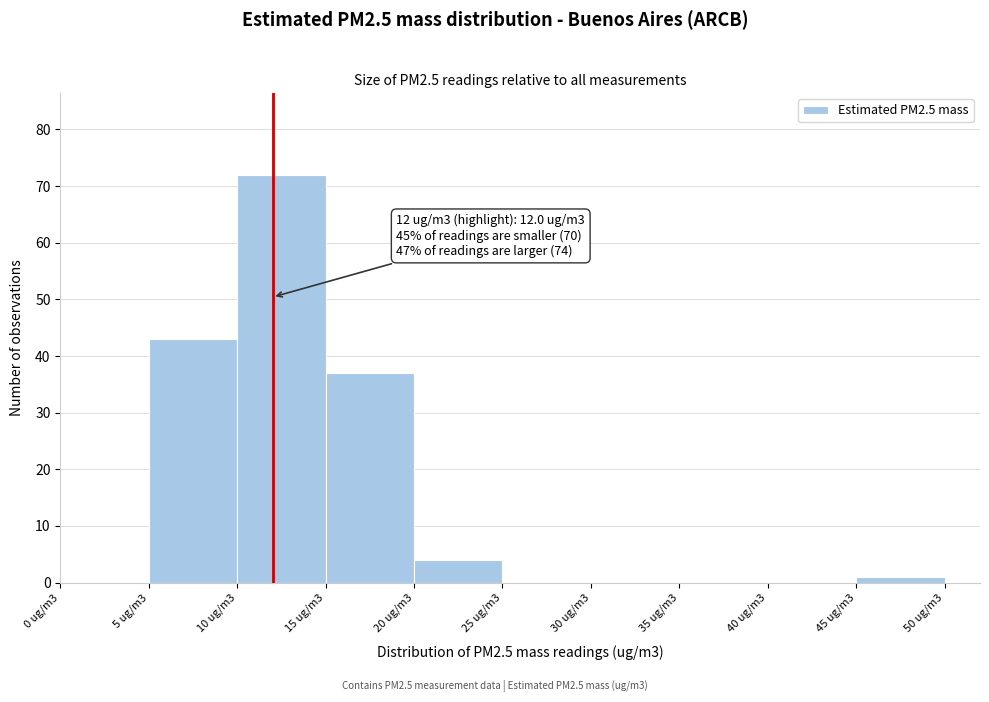

Reading left to right, extract all data points from this chart.

0 ug/m3=0	5 ug/m3=43	10 ug/m3=72	15 ug/m3=37	20 ug/m3=4	25 ug/m3=0	30 ug/m3=0	35 ug/m3=0	40 ug/m3=0	45 ug/m3=1